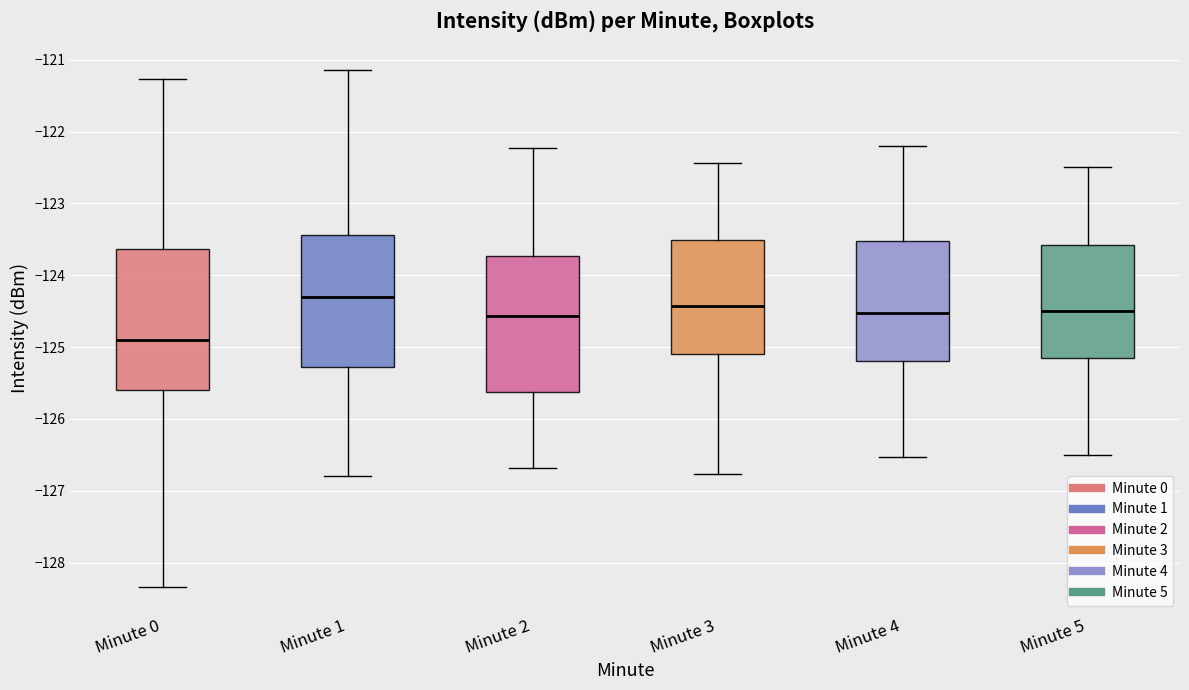

Where does the upper whisker of the box for Minute 3 end on the y-axis? The values are not printed on the chart, so give them approximately, as read against the axis.

-122.4